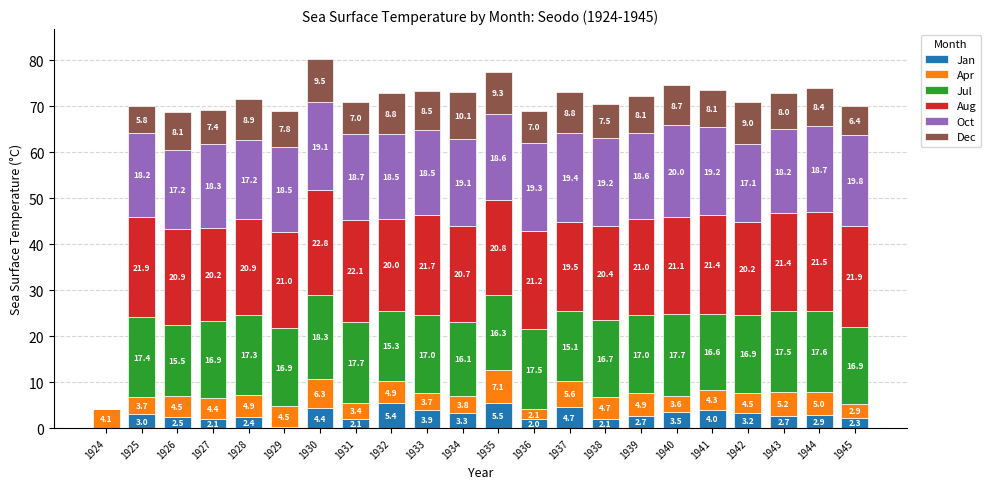

What is the total value across all series at 1929?

69.0